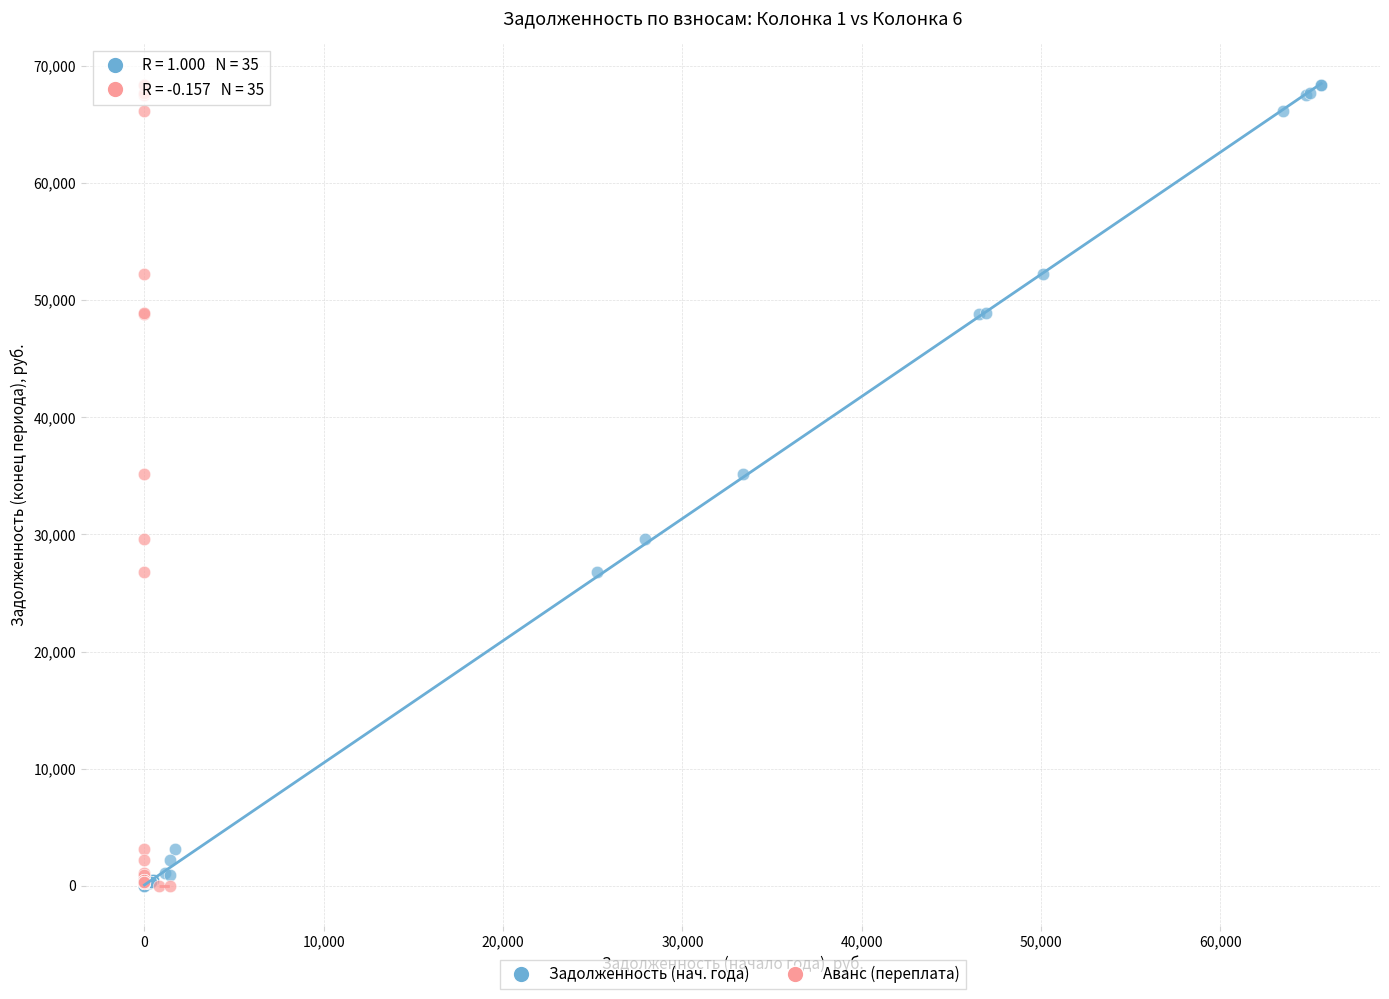

What are all the series names shown in the legend?

Задолженность (нач. года), Аванс (переплата)